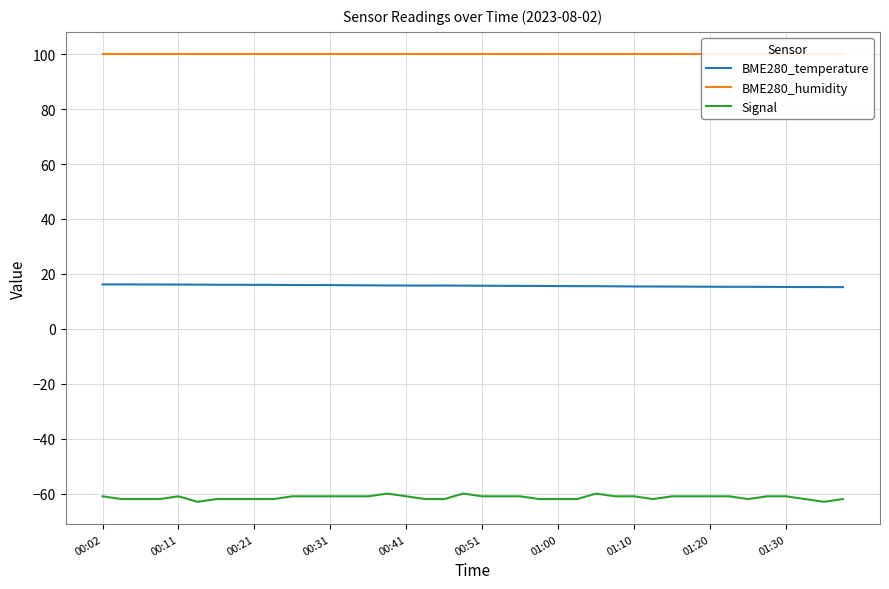

What is the value of the Signal point at the 8th from the left?

-62.0